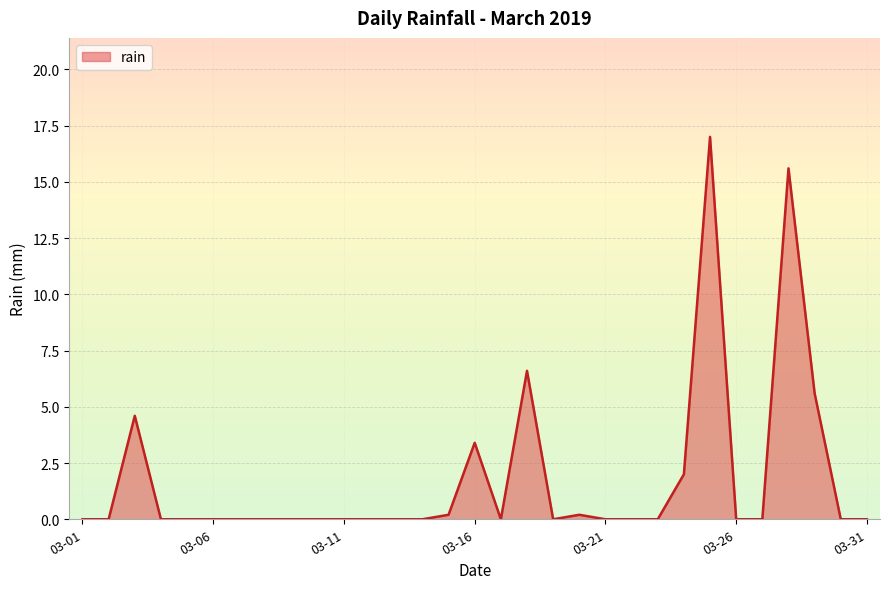

What is the difference between the maximum and minimum values?

17.0